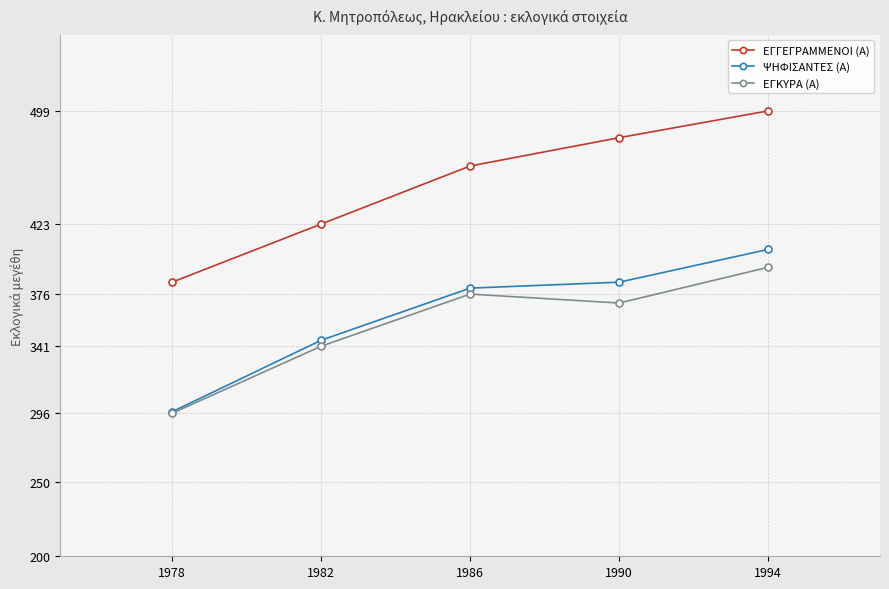

At how many categories does at least one series exceed 377?

5